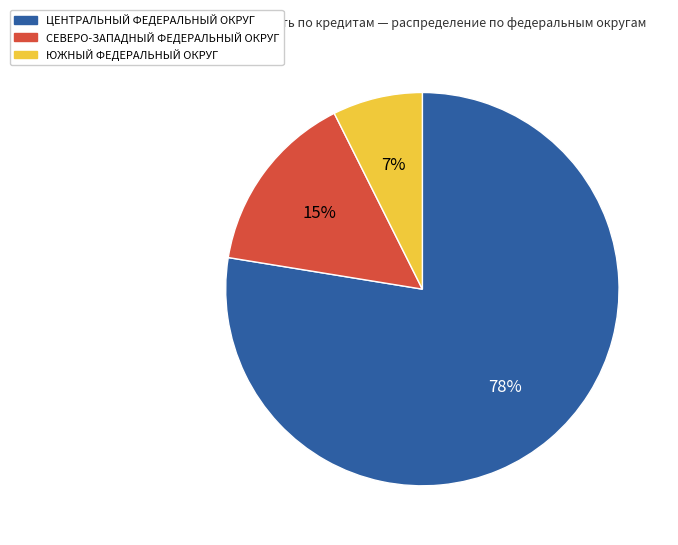

Is the sum of СЕВЕРО-ЗАПАДНЫЙ ФЕДЕРАЛЬНЫЙ ОКРУГ and ЦЕНТРАЛЬНЫЙ ФЕДЕРАЛЬНЫЙ ОКРУГ greater than half?

Yes